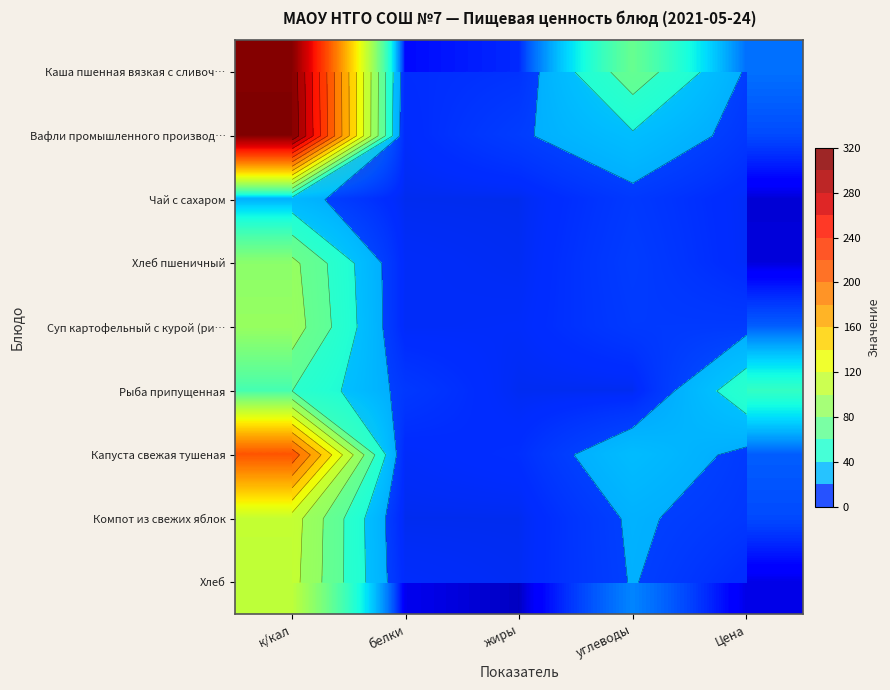

List the labels in order of Хлеб пшеничный value, smallest first.

жиры, Цена, белки, углеводы, к/кал